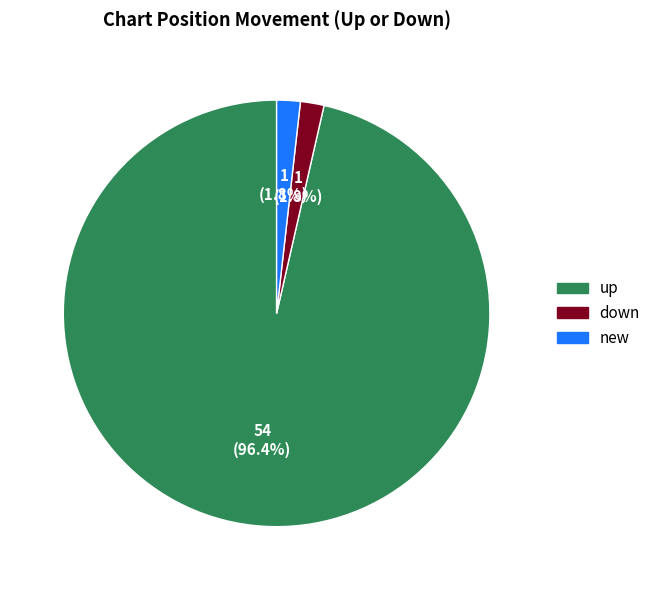

What portion of the pie excludes up?

3.6%